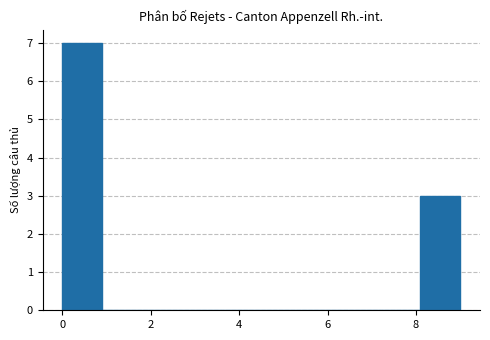

Over which range of the x-axis is the bar tallest?

0.0 to 0.9